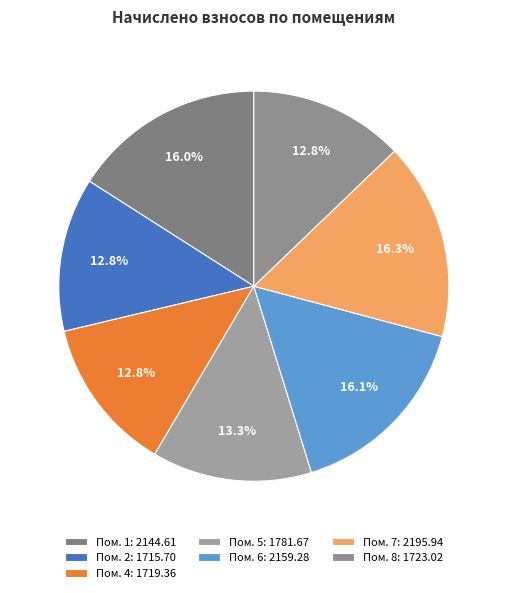

How many segments does this pie chart have?

7